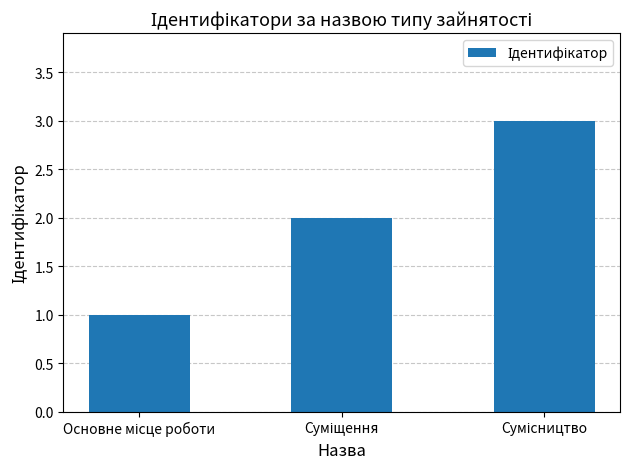

What is the smallest value displayed?

1